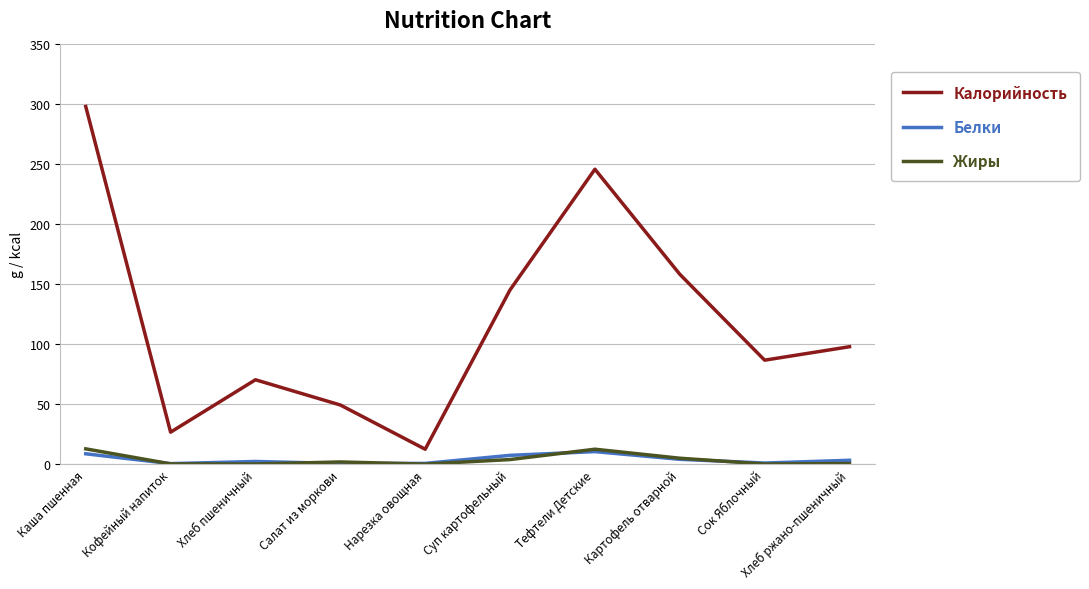

What is the total value across all series at Хлеб пшеничный?

72.8